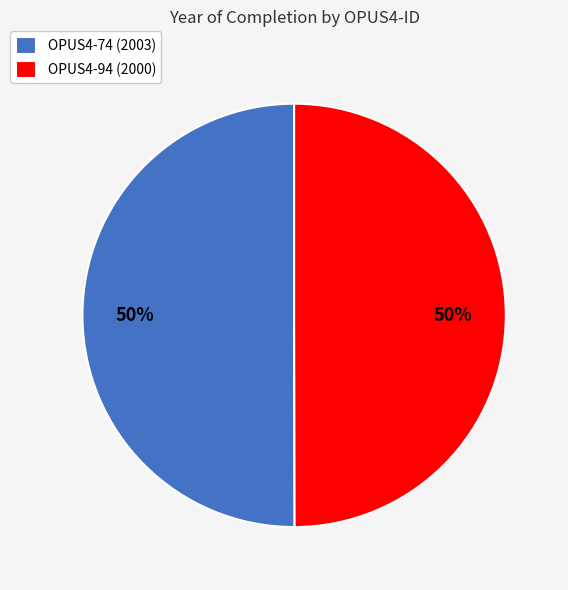

To the nearest percent, what is the combined percentage of OPUS4-94 (2000) and OPUS4-74 (2003)?

100%